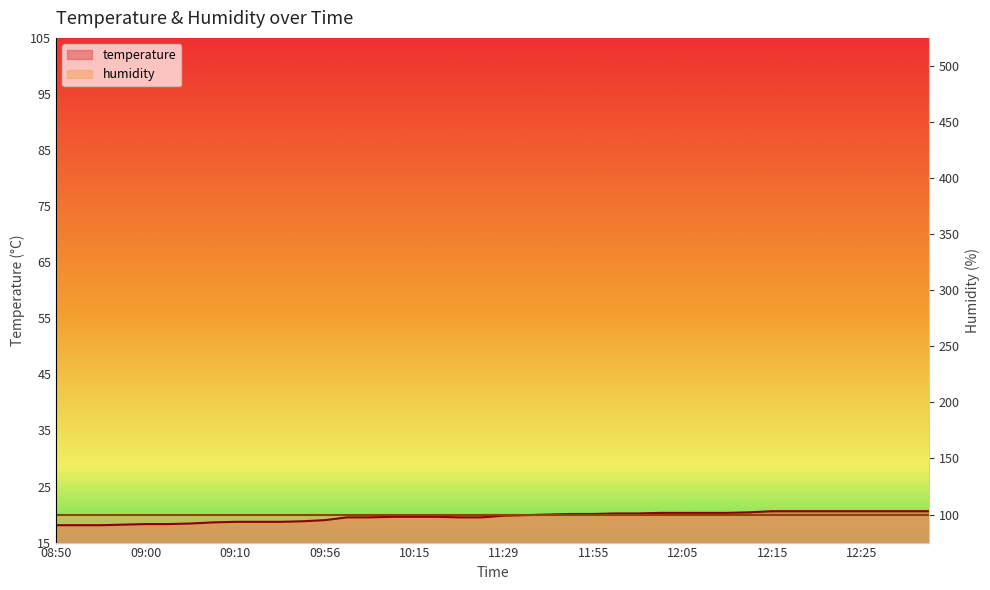

What is the difference between the values at 09:17 and 11:47?

1.1